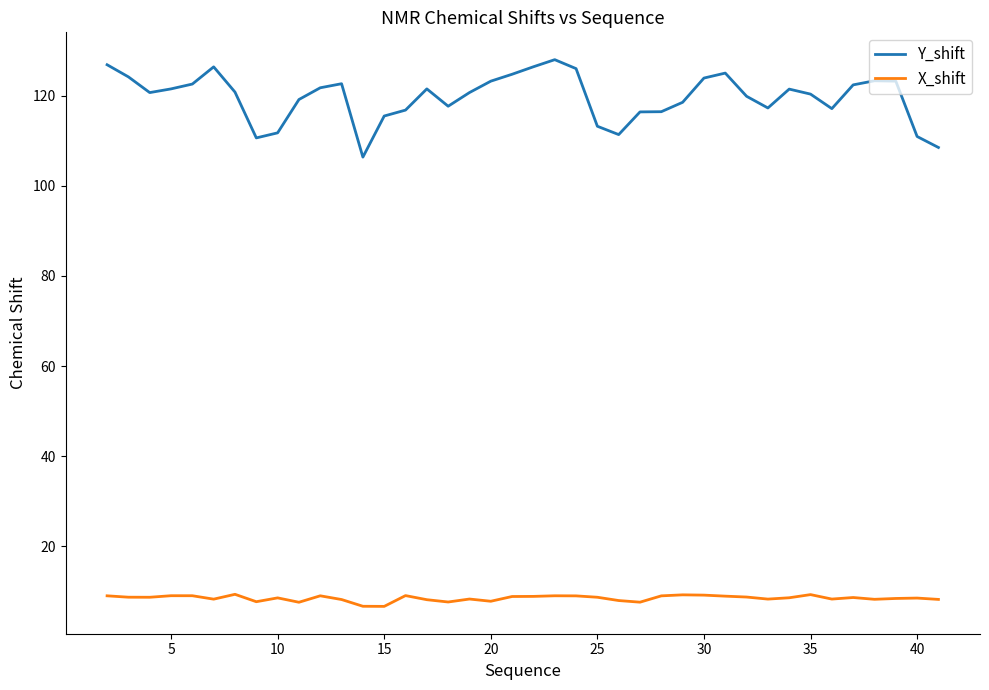

What is the highest value of the Y_shift series?

128.0